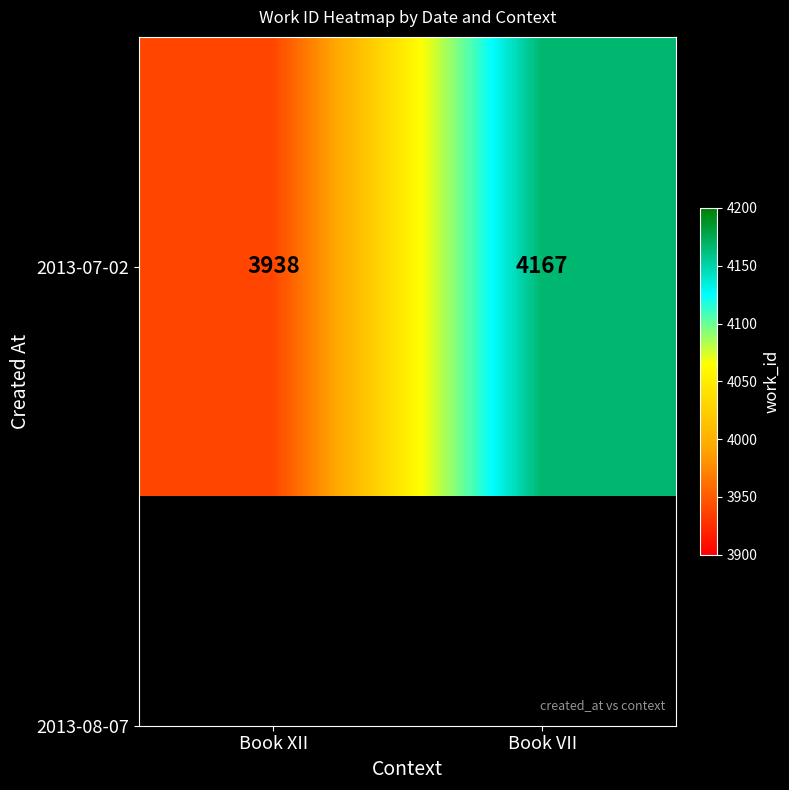

The value at Book XII is 5150. True or false?

False